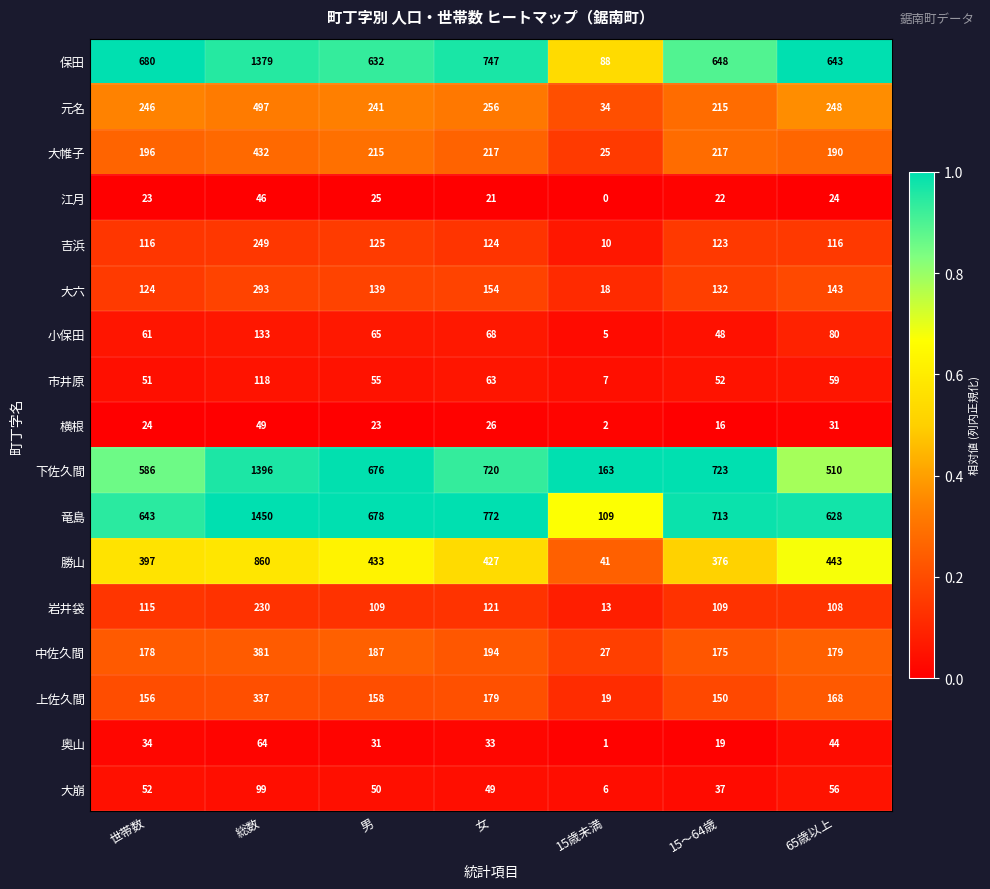

How many data points does each series have?

7